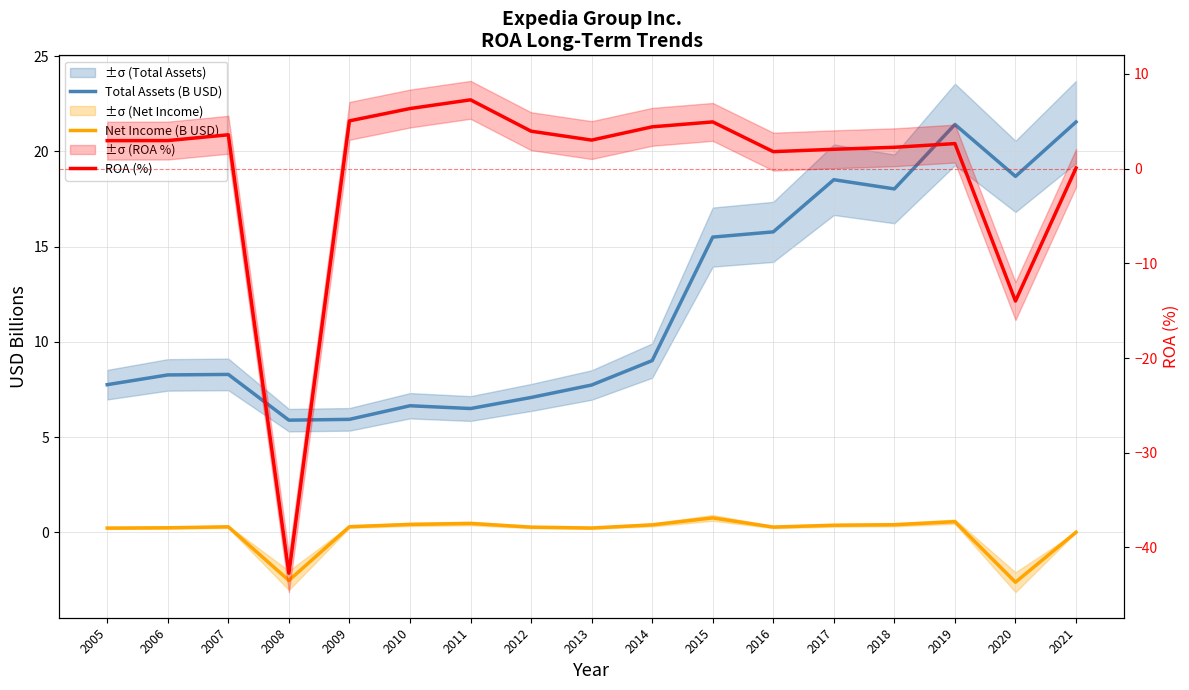

Reading left to right, what are all the values shown in this chart?

Total Assets (B USD): 7.8	8.3	8.3	5.9	5.9	6.7	6.5	7.1	7.7	9.0	15.5	15.8	18.5	18.0	21.4	18.7	21.5
Net Income (B USD): 0.2	0.2	0.3	-2.5	0.3	0.4	0.5	0.3	0.2	0.4	0.8	0.3	0.4	0.4	0.6	-2.6	0.0
ROA (%): 2.9	3.0	3.6	-42.7	5.0	6.3	7.3	4.0	3.0	4.4	4.9	1.8	2.0	2.2	2.6	-14.0	0.1